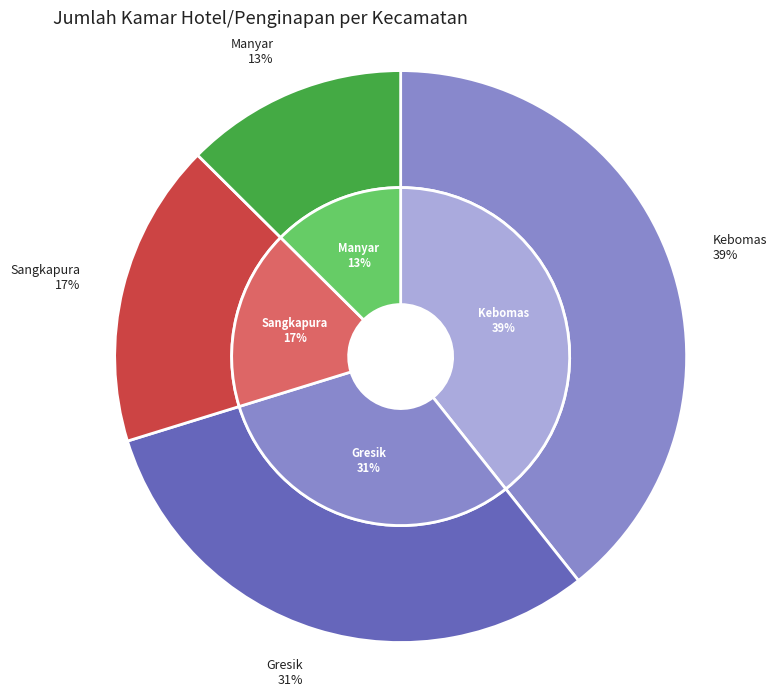

The Gresik slice represents 31% of the pie. True or false?

True